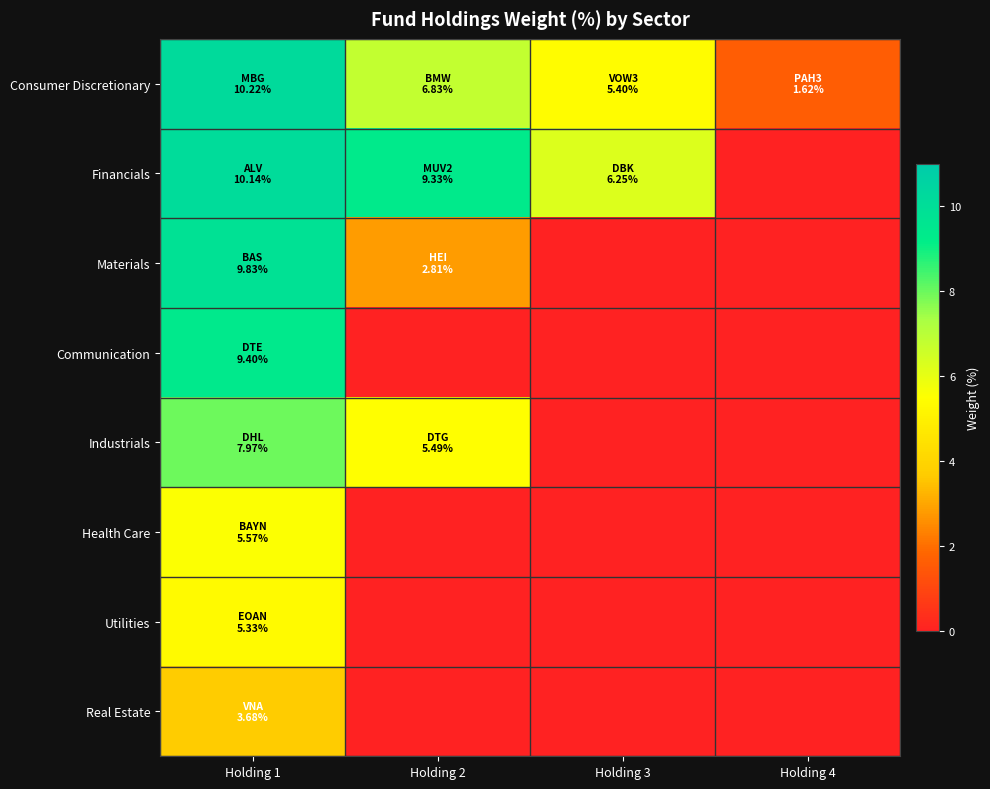

Reading left to right, list all the values displayed in this chart.

Consumer Discretionary: Holding 1=10.2	Holding 2=6.8	Holding 3=5.4	Holding 4=1.6
Financials: Holding 1=10.1	Holding 2=9.3	Holding 3=6.2	Holding 4=0.0
Materials: Holding 1=9.8	Holding 2=2.8	Holding 3=0.0	Holding 4=0.0
Communication: Holding 1=9.4	Holding 2=0.0	Holding 3=0.0	Holding 4=0.0
Industrials: Holding 1=8.0	Holding 2=5.5	Holding 3=0.0	Holding 4=0.0
Health Care: Holding 1=5.6	Holding 2=0.0	Holding 3=0.0	Holding 4=0.0
Utilities: Holding 1=5.3	Holding 2=0.0	Holding 3=0.0	Holding 4=0.0
Real Estate: Holding 1=3.7	Holding 2=0.0	Holding 3=0.0	Holding 4=0.0